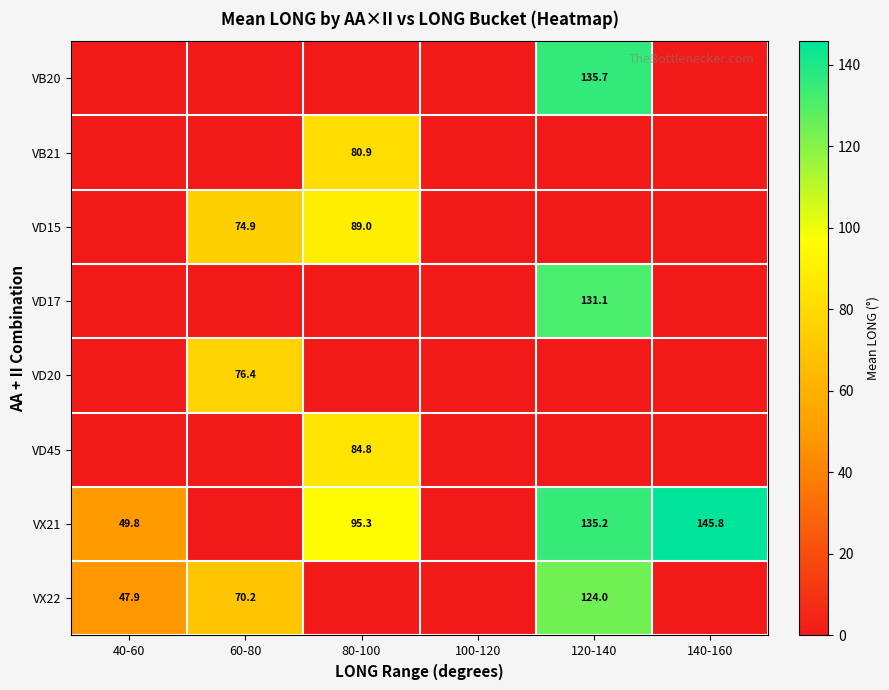

What is the total value across all series at 80-100?

350.0